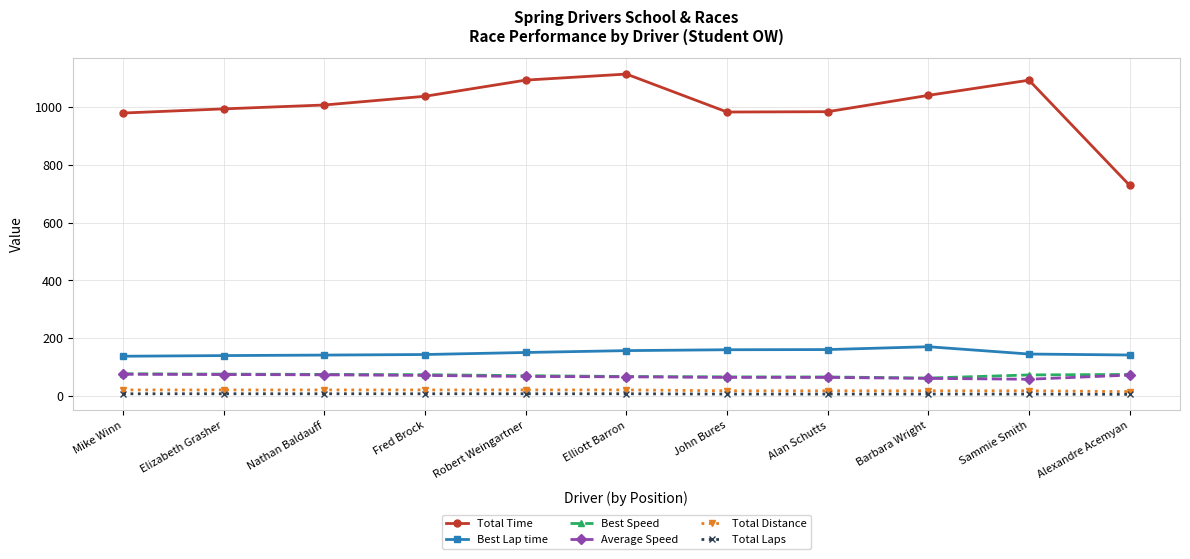

True or false: Total Distance and Average Speed intersect in this chart.

False